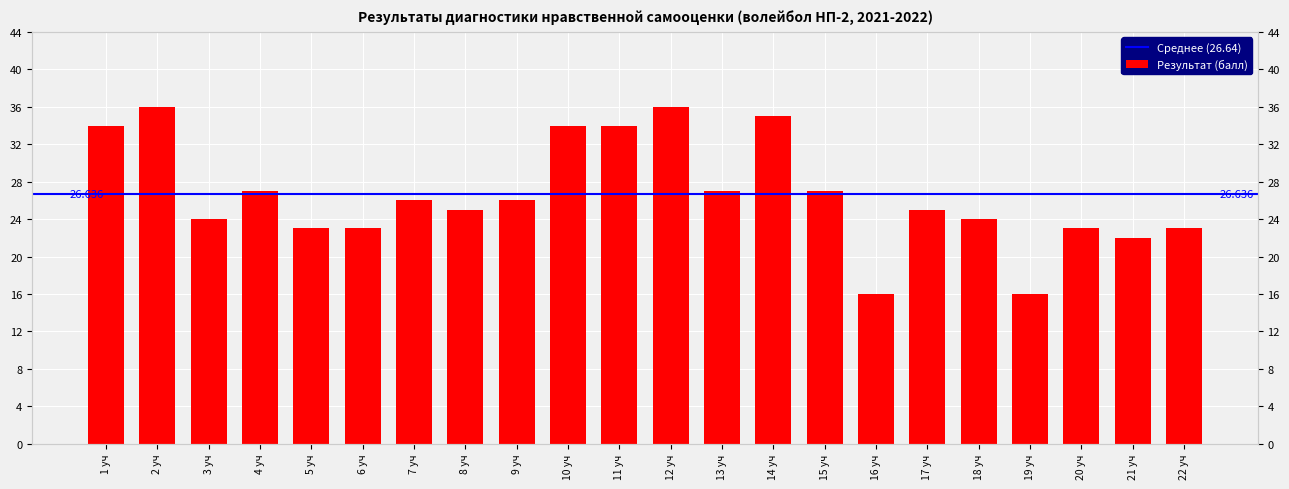

The chart shows a value of 26 at 7 уч. True or false?

True